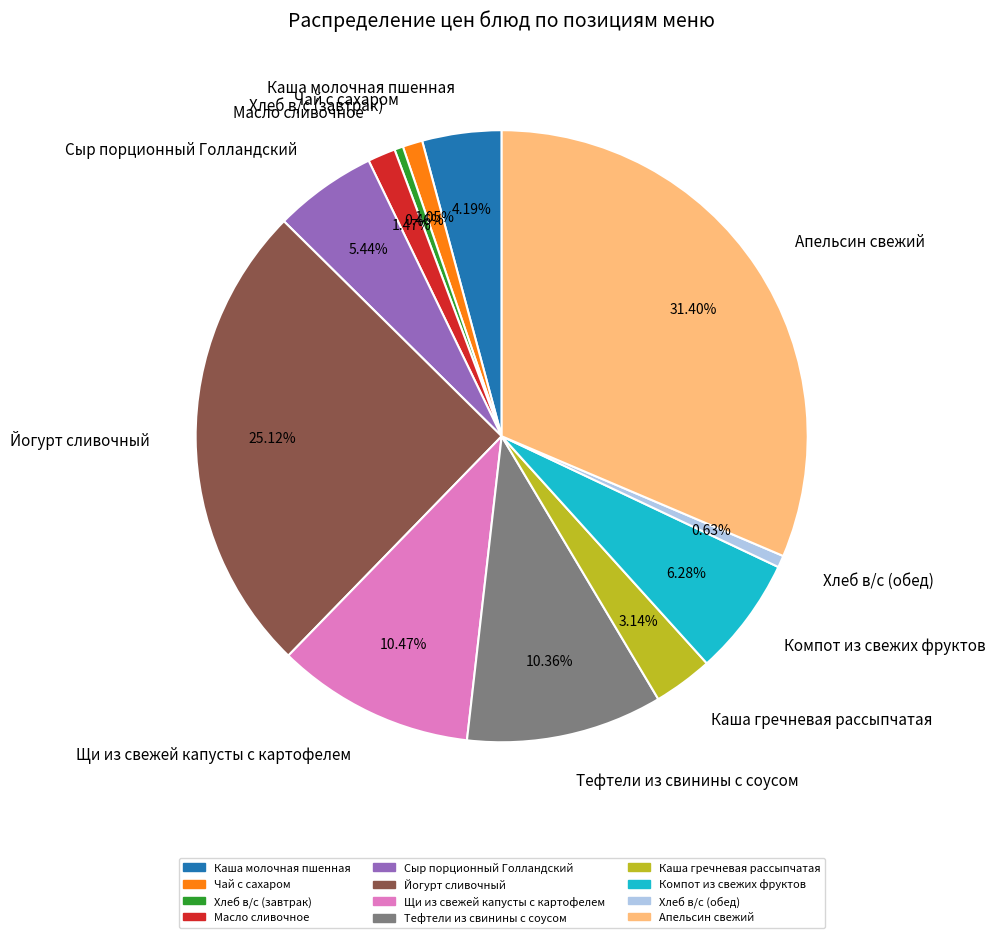

How much of the chart is everything except Тефтели из свинины с соусом?

89.6%